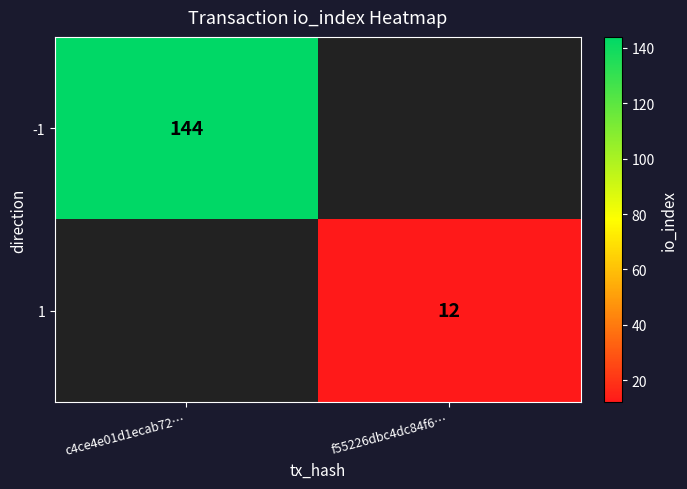

The 1 series shows 12 at f55226dbc4dc84f6…. True or false?

True